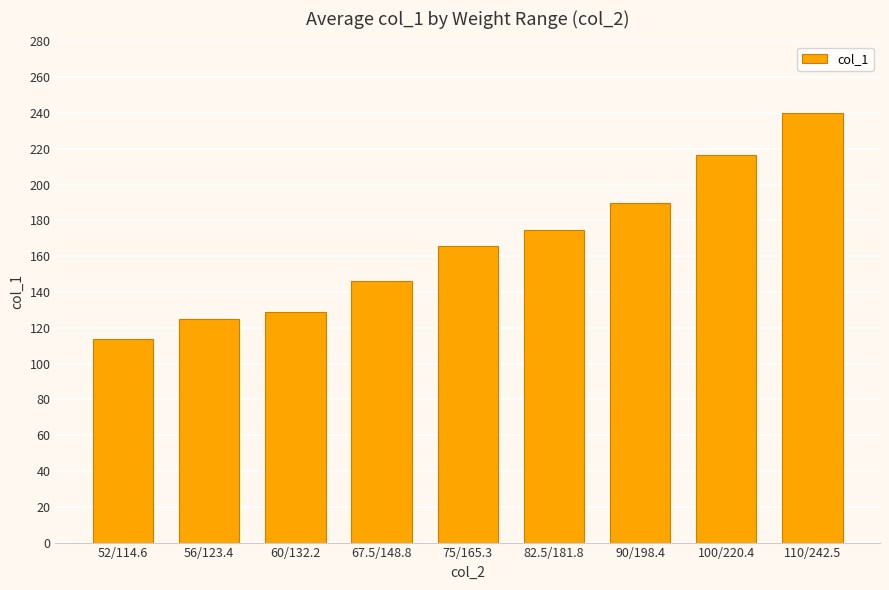

Approximately how many times larger is the value at 90/198.4 compared to 67.5/148.8?

1.3